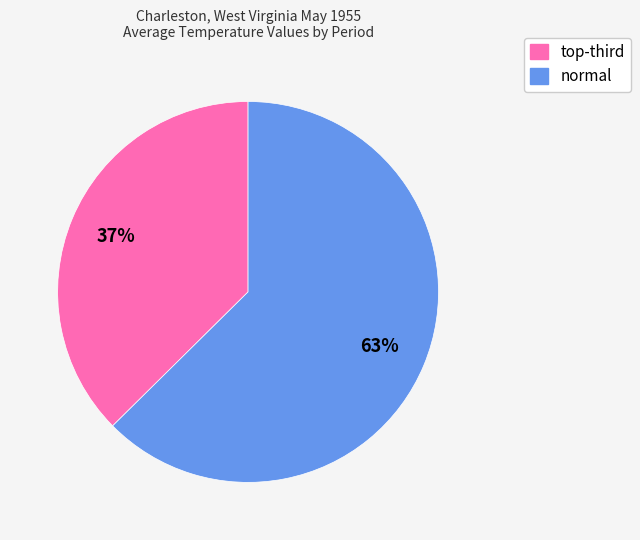

To the nearest percent, what is the average slice percentage?

50%